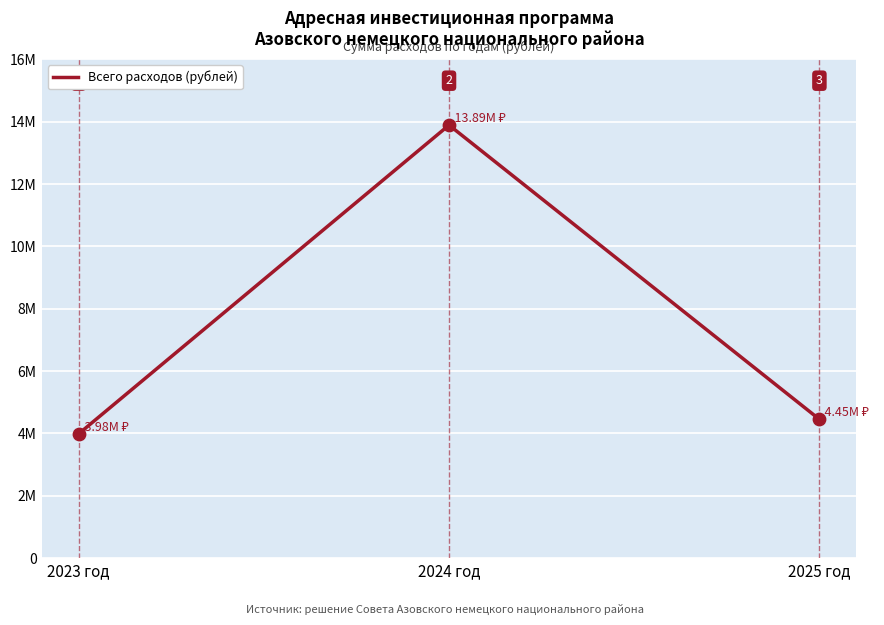

Which has a higher value, 2024 год or 2023 год?

2024 год